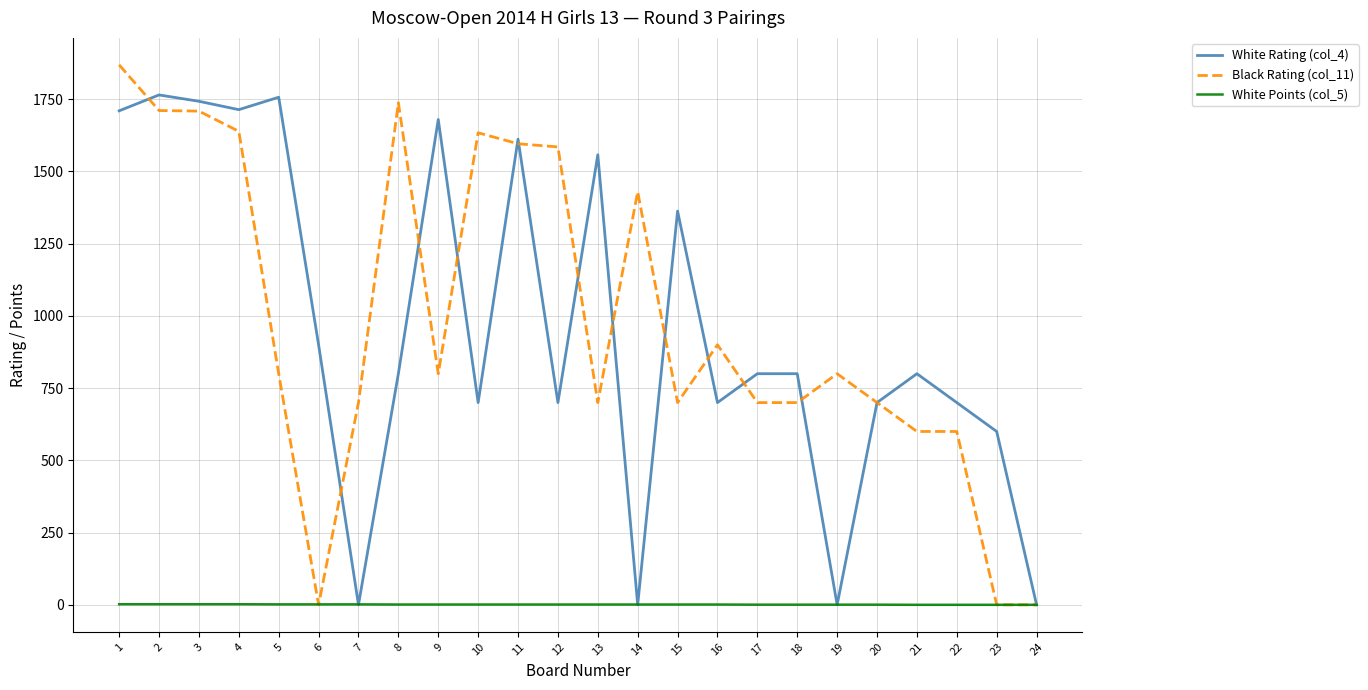

List the series in order of their peak value, lowest first.

White Points (col_5), White Rating (col_4), Black Rating (col_11)